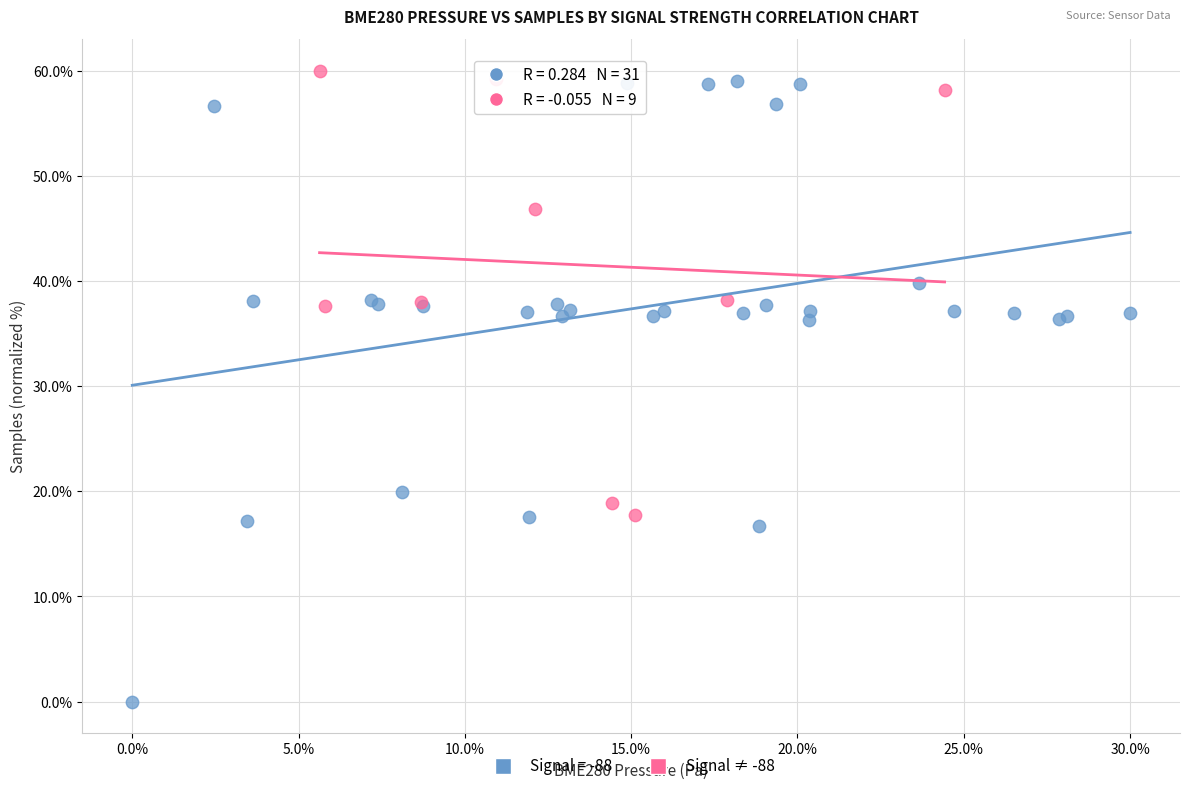

Which series has the widest spread of Y values?

Signal = -88